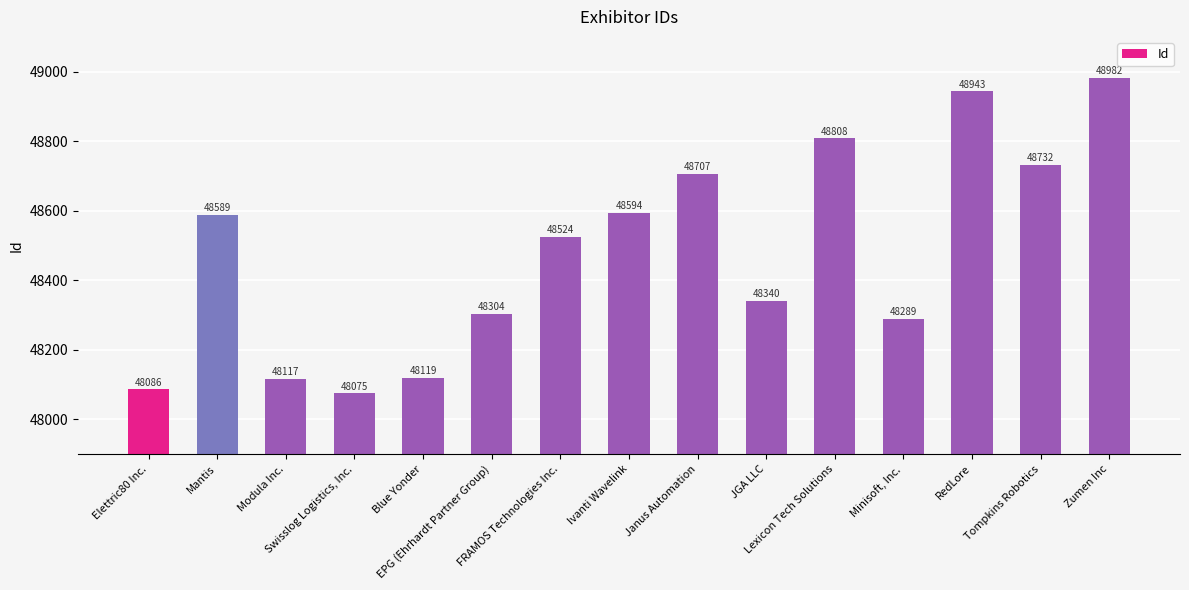

What is the average value?

48481